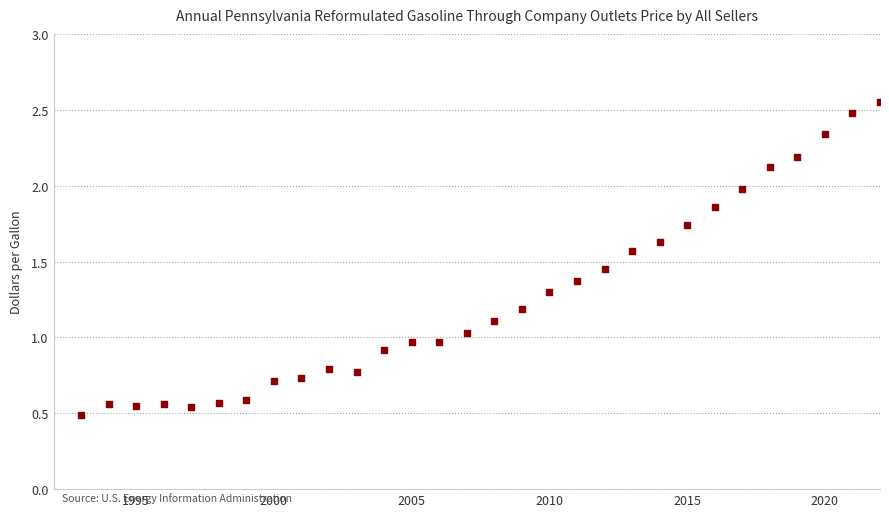

What is the range of Y values (max minus min)?

2.1